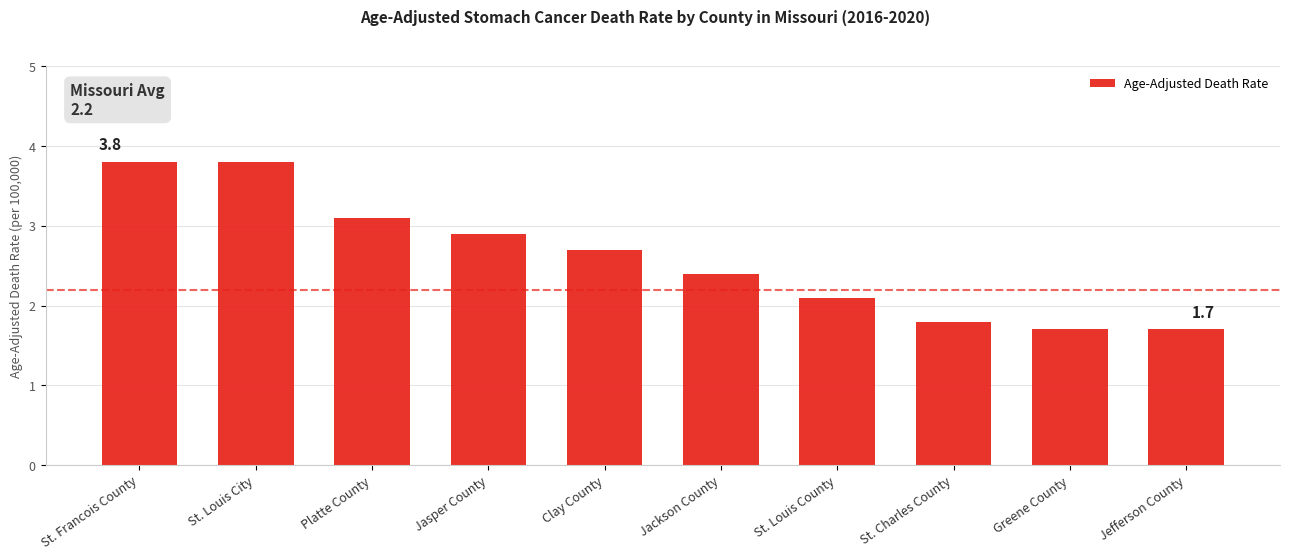

Reading right to left, transcribe all the data shown in this chart.

Jefferson County=1.7	Greene County=1.7	St. Charles County=1.8	St. Louis County=2.1	Jackson County=2.4	Clay County=2.7	Jasper County=2.9	Platte County=3.1	St. Louis City=3.8	St. Francois County=3.8